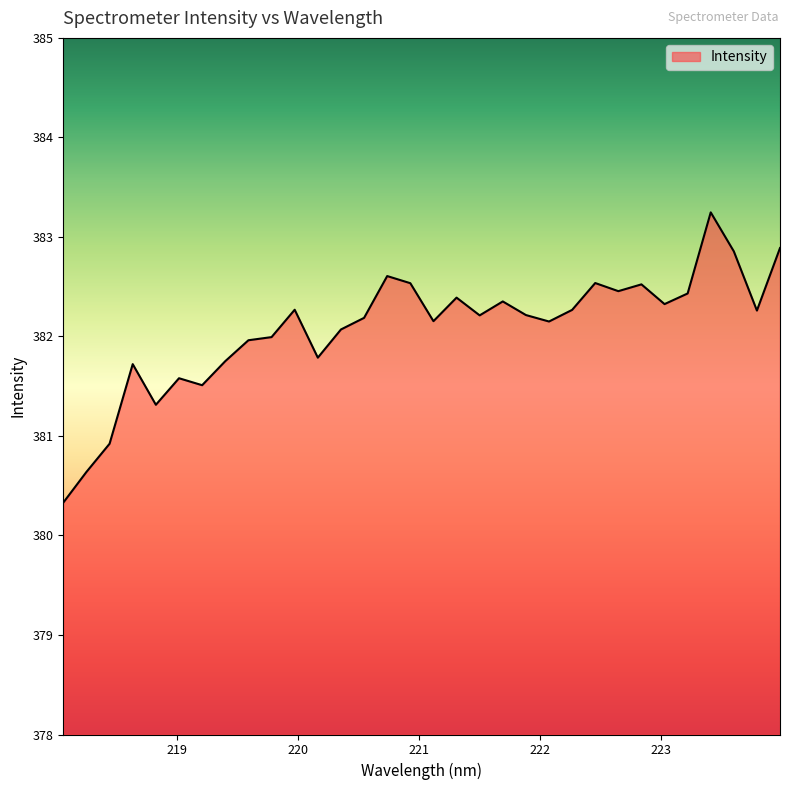

What is the maximum value shown in the chart?

383.2